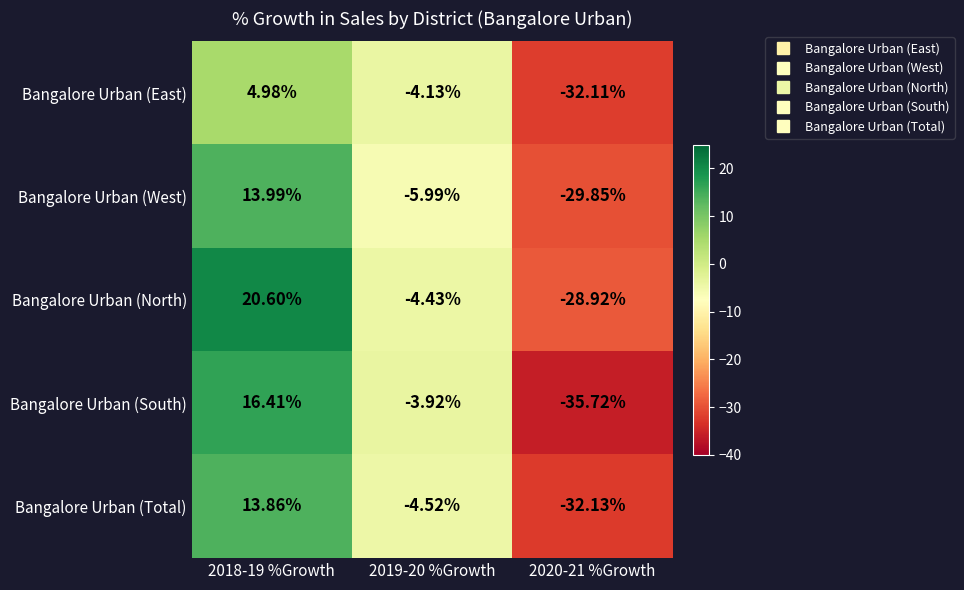

Which series has the largest total across all categories?

Bangalore Urban (North)